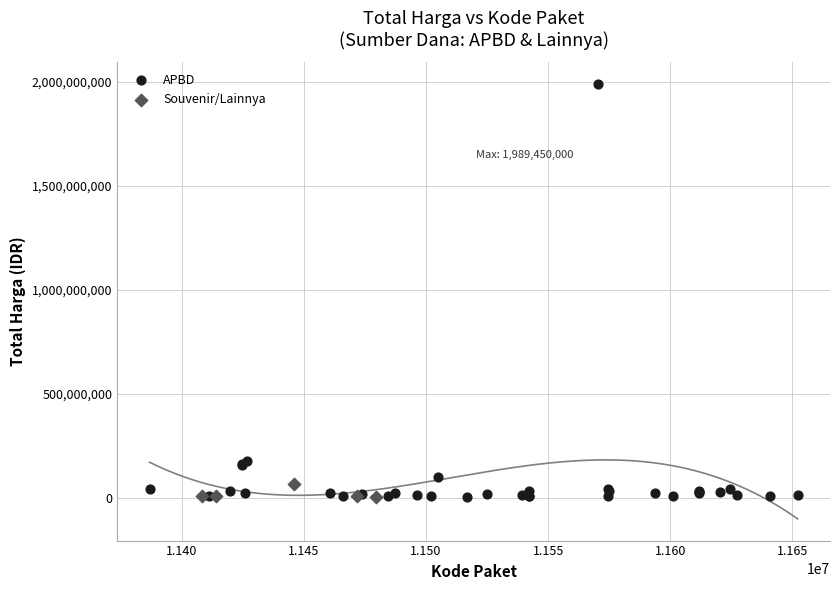

Which series has the widest spread of Y values?

APBD